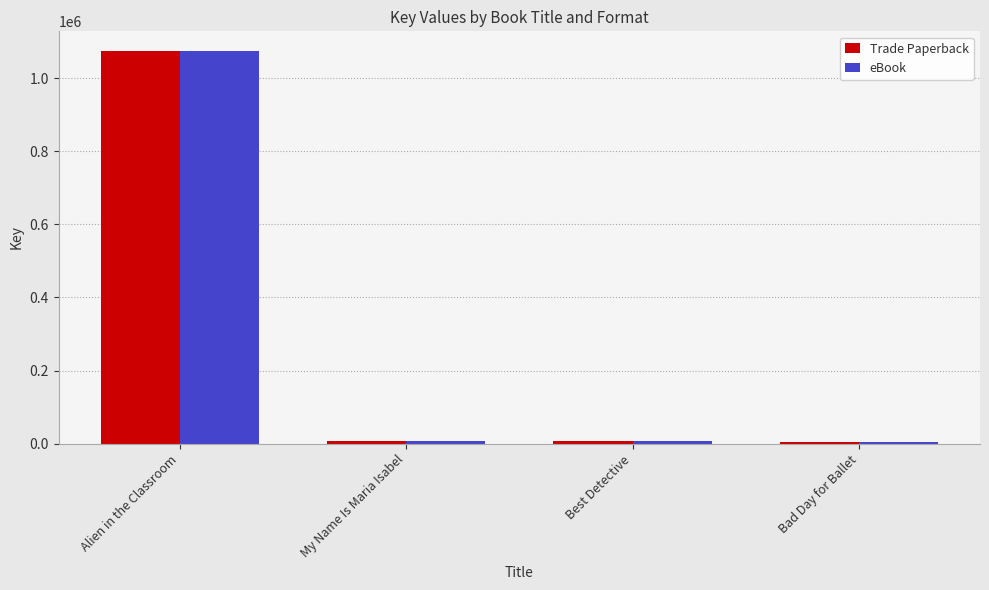

What position from the left is Alien in the Classroom?

1